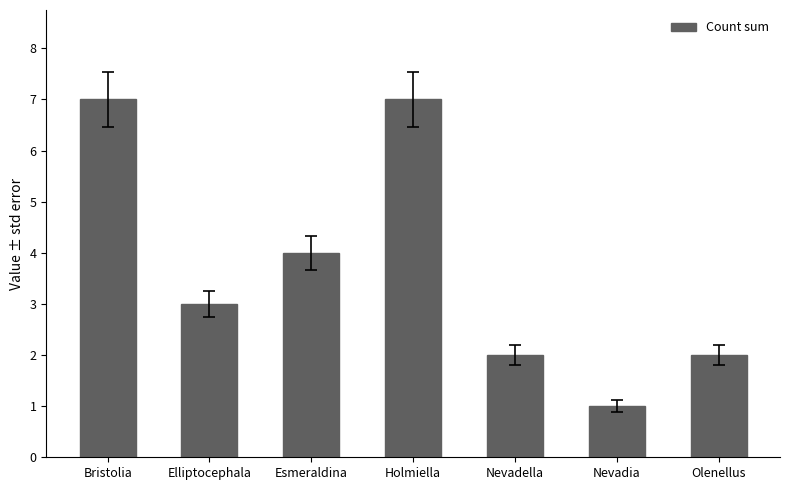

The value at Nevadella is 2. True or false?

True